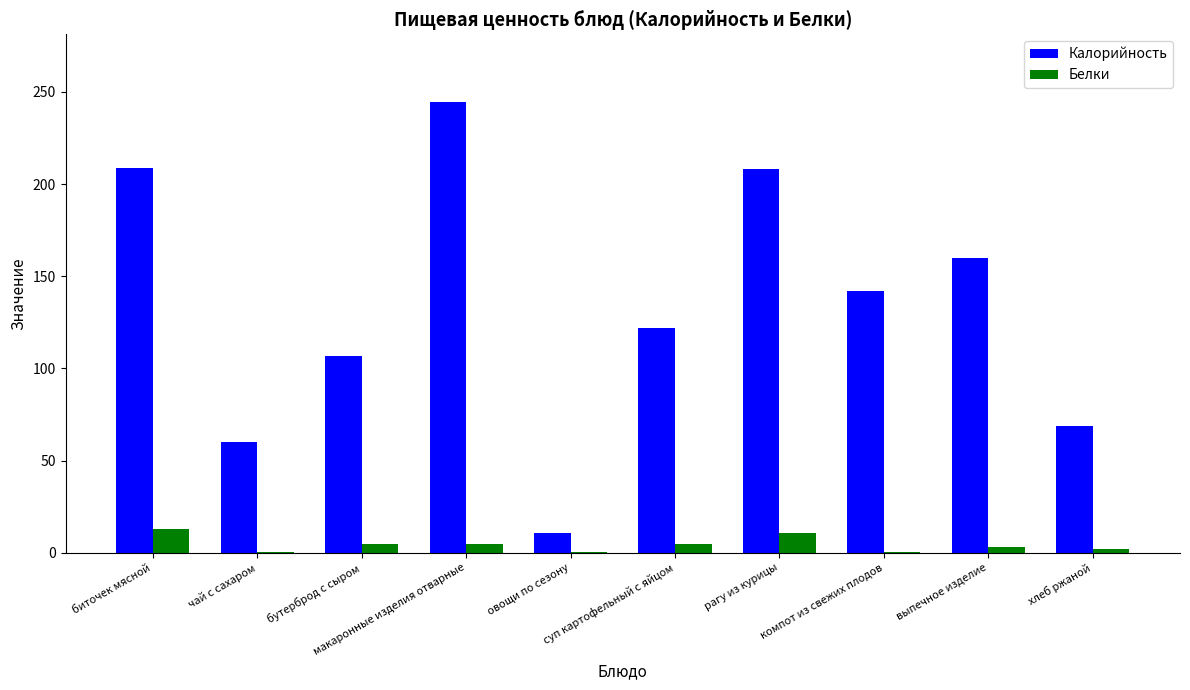

Which series changed the most between суп картофельный с яйцом and хлеб ржаной?

Калорийность